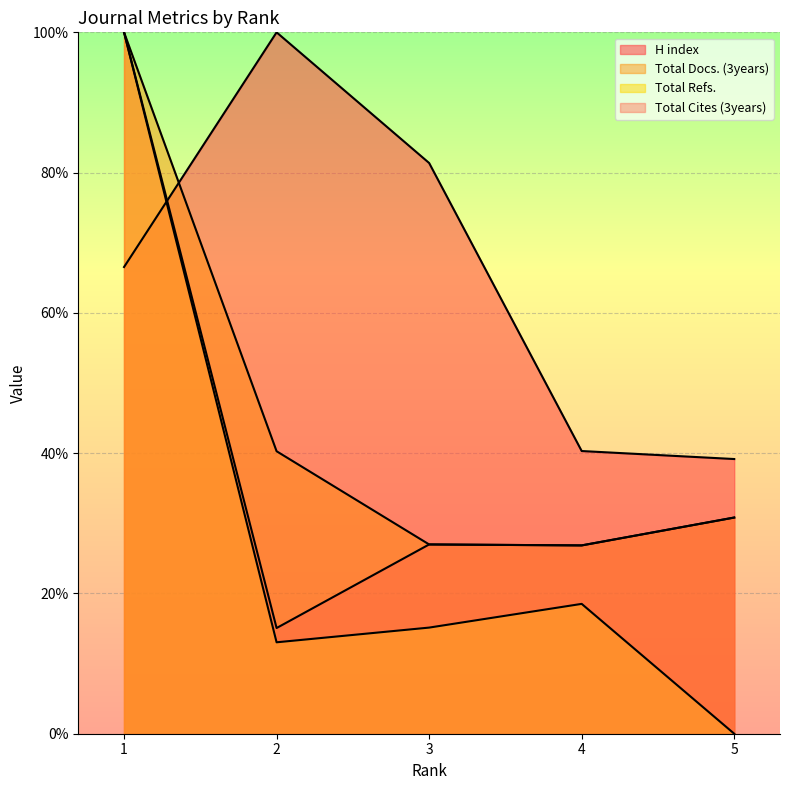

Between 1 and 2, which series saw the biggest shift?

Total Refs.